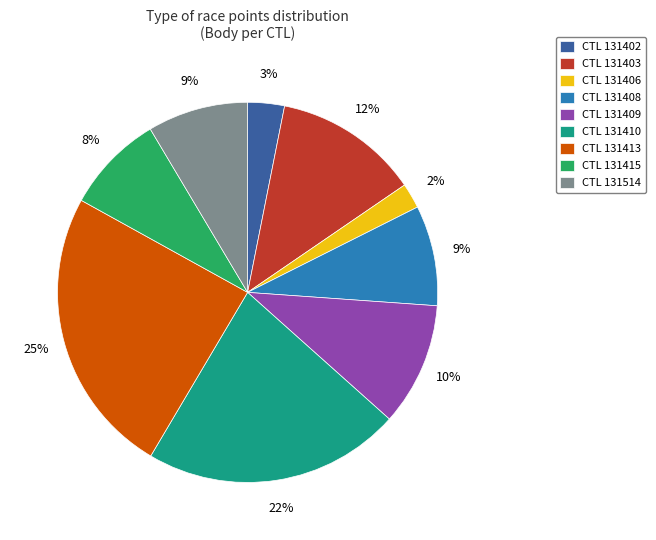

Which slice is the largest?

CTL 131413